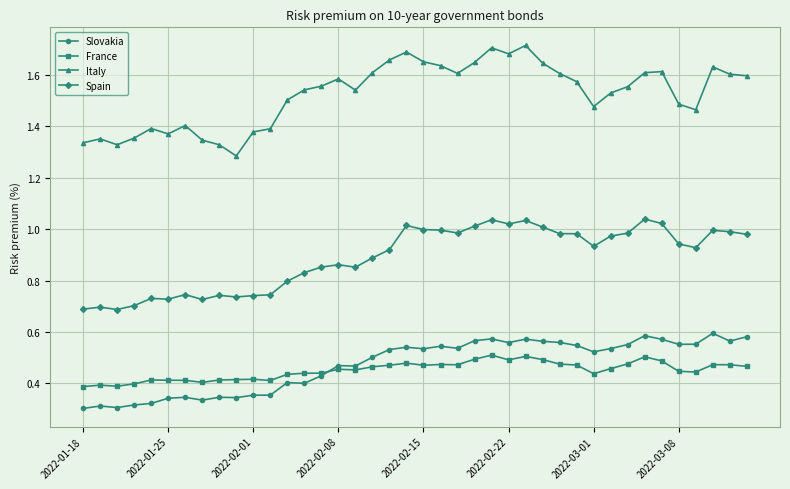

At how many categories does at least one series exceed 0?

40